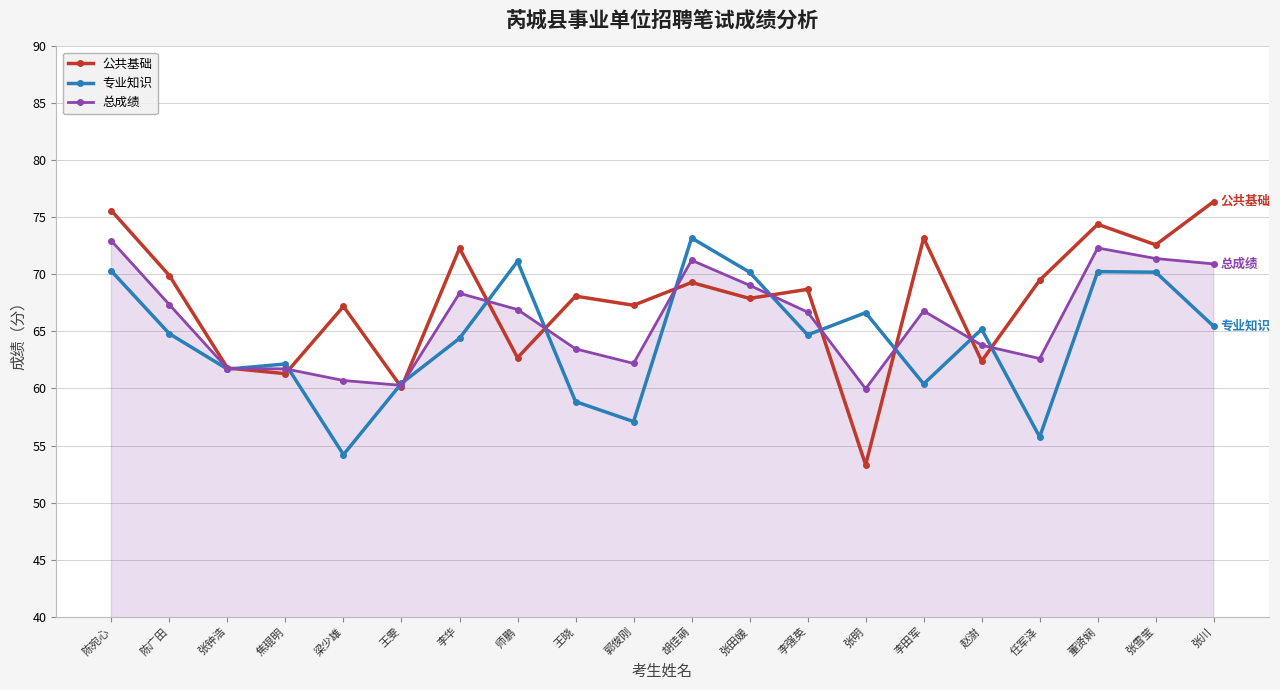

True or false: 公共基础 and 专业知识 cross at least once.

True